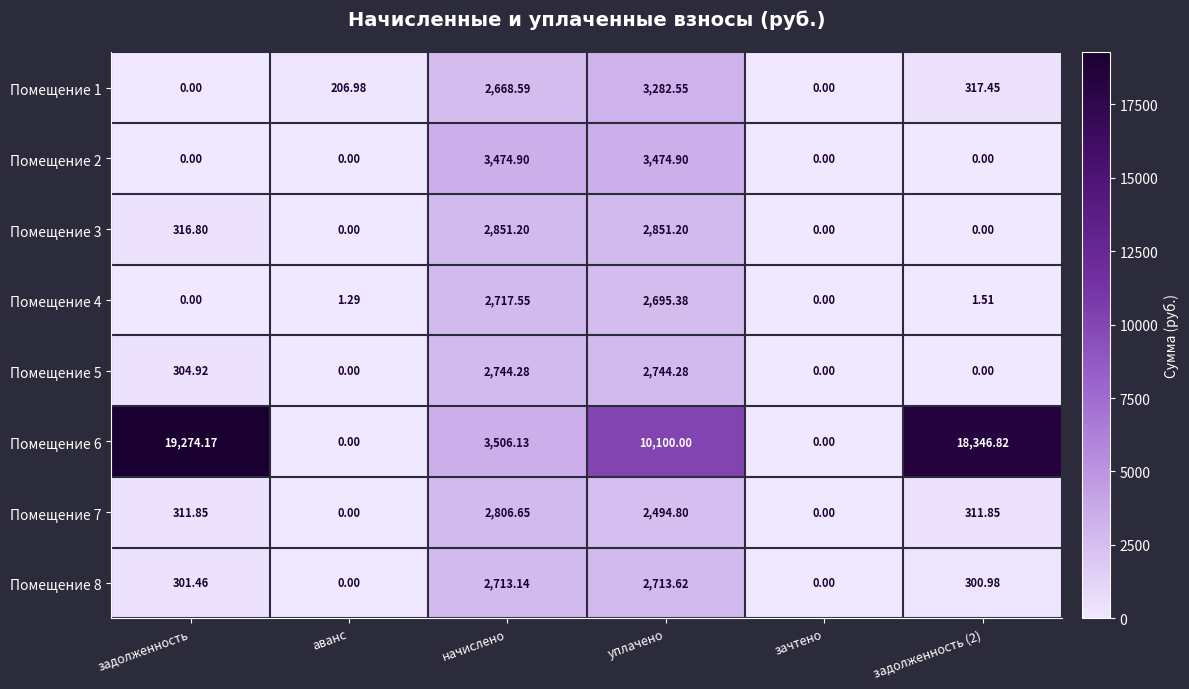

Which category has the highest value in the Помещение 4 series?

начислено